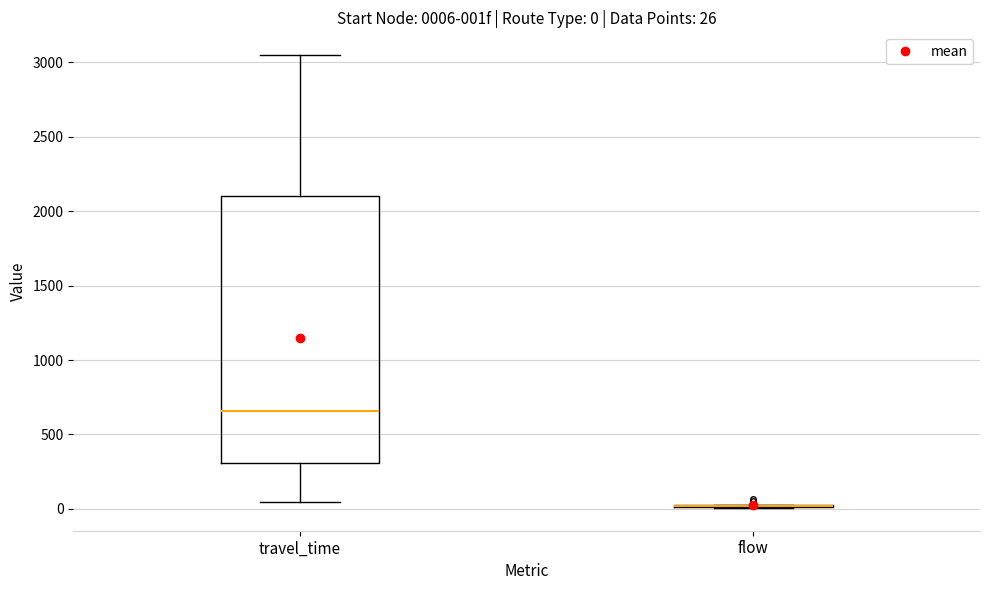

Comparing the boxes themselves (not the whiskers), which one is the tallest?

travel_time